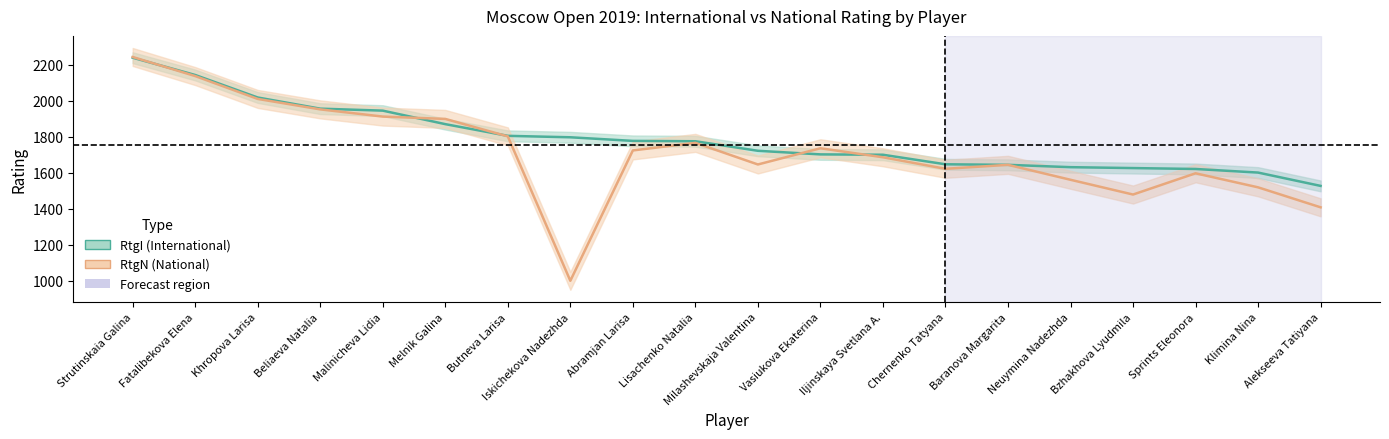

What is the label of the 10th point from the right?

Milashevskaja Valentina